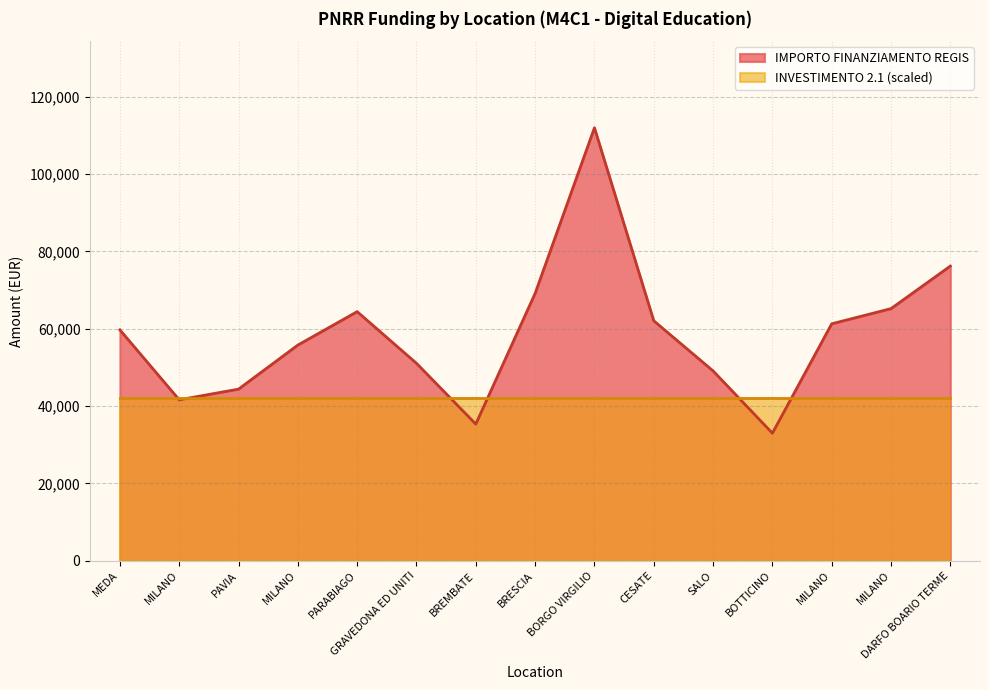

At which category does the data reach its first local valley?

MILANO